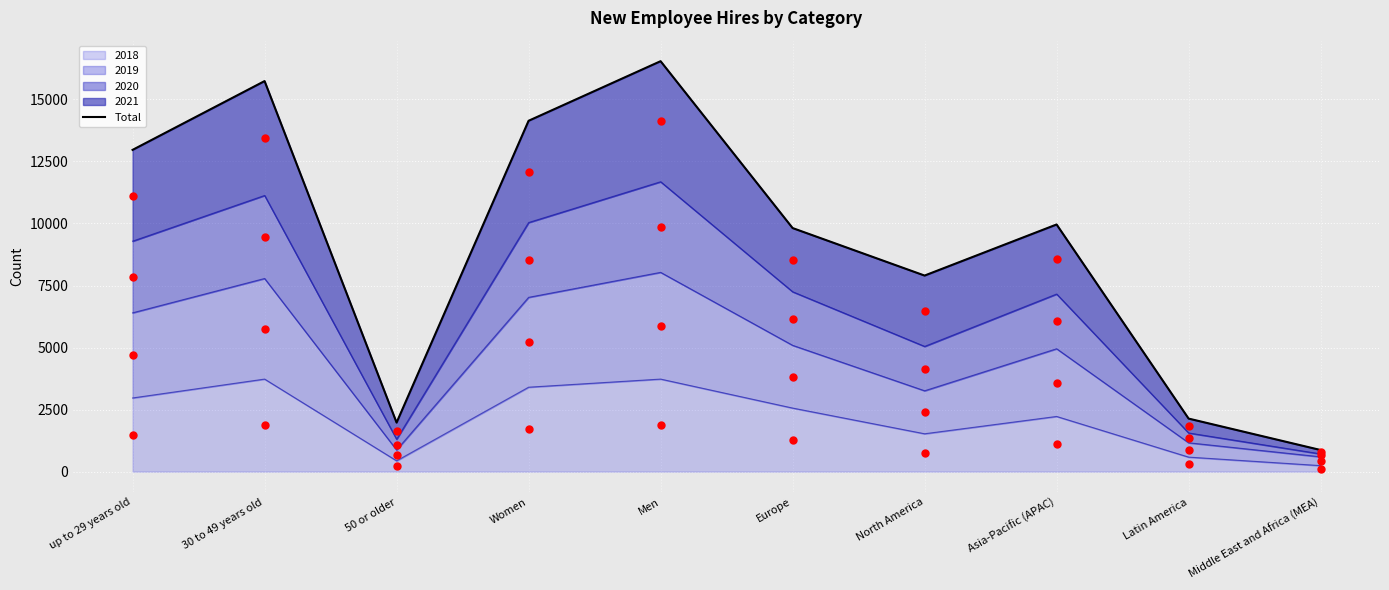

Which series has the largest total across all categories?

Total